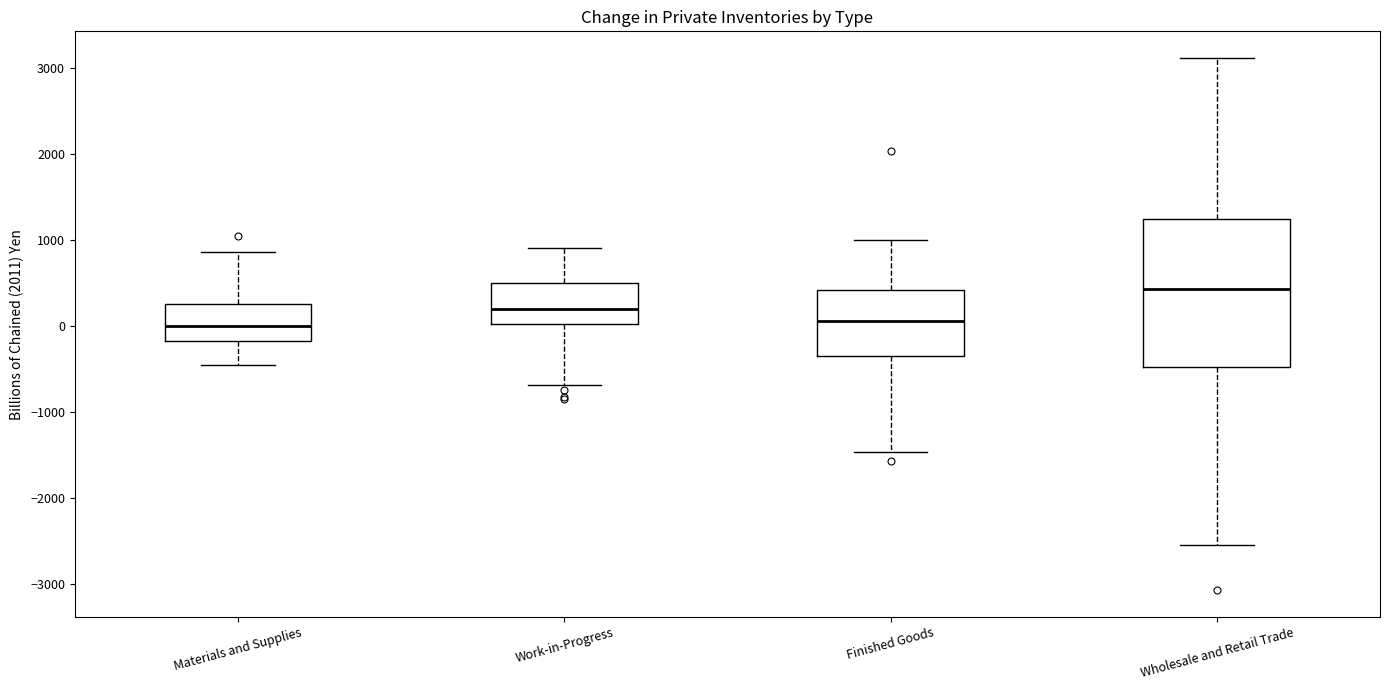

Where does the upper whisker of the box for Materials and Supplies end on the y-axis? The values are not printed on the chart, so give them approximately, as read against the axis.

900